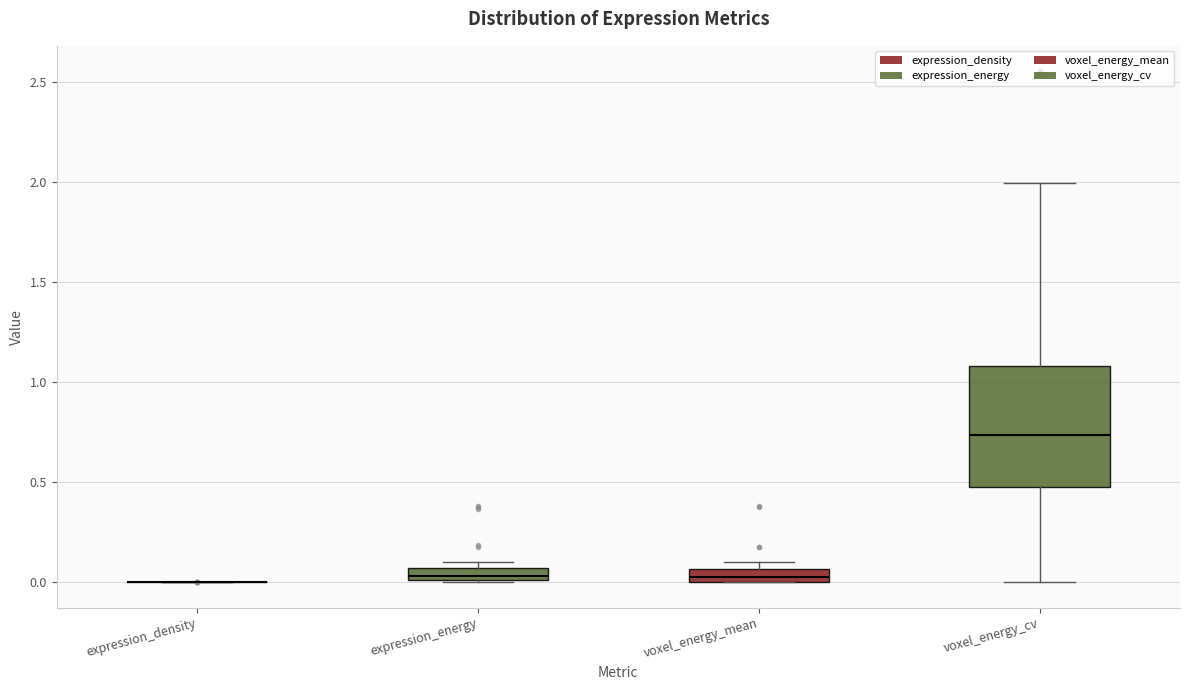

Where is the lower edge of the box for expression_energy on the y-axis? The values are not printed on the chart, so give them approximately, as read against the axis.

0.00